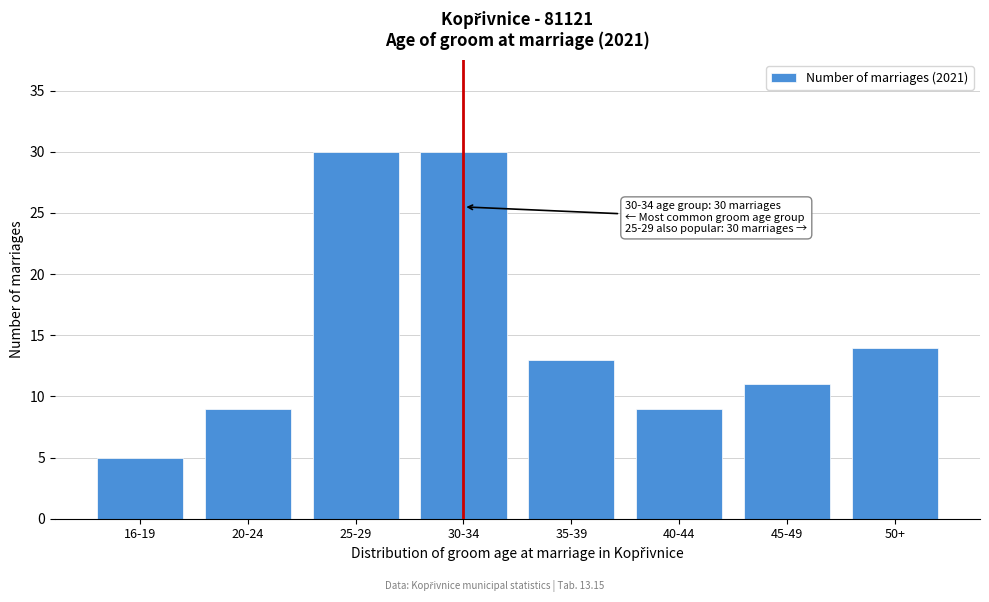

Reading left to right, transcribe all the data shown in this chart.

5	9	30	30	13	9	11	14